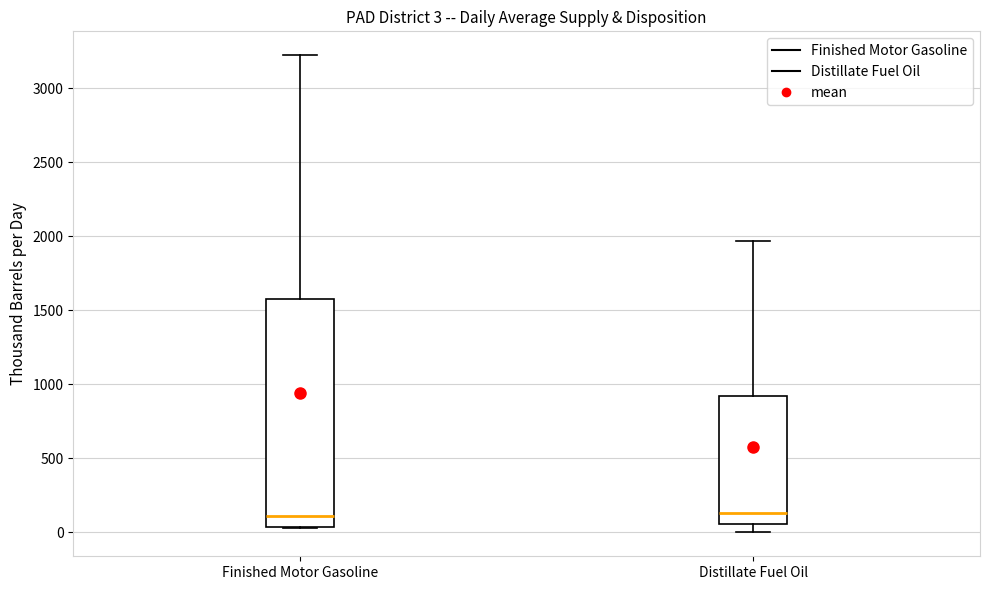

Comparing the boxes themselves (not the whiskers), which one is the tallest?

Finished Motor Gasoline